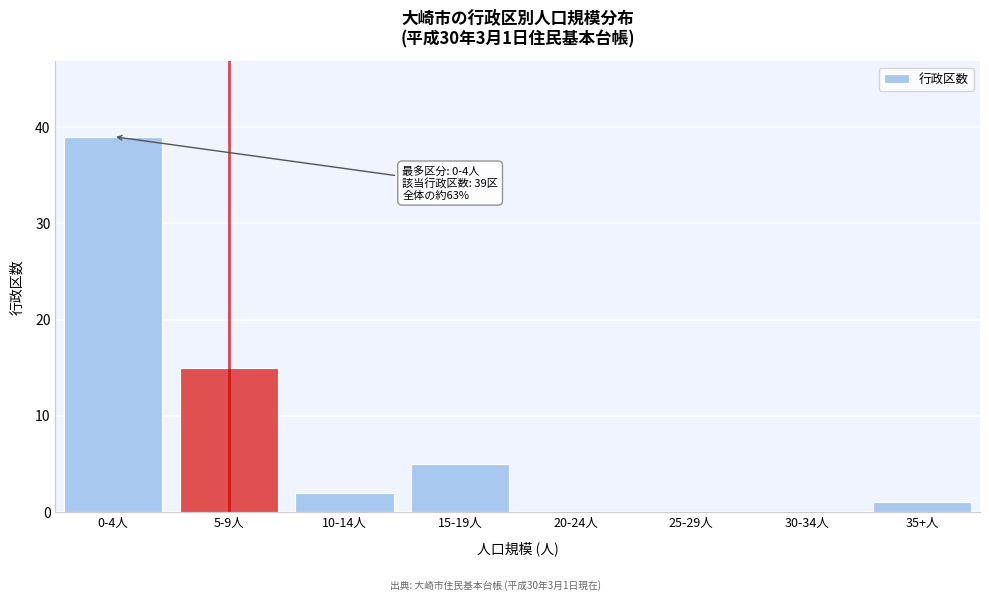

Reading left to right, list all the values displayed in this chart.

0-4人=39	5-9人=15	10-14人=2	15-19人=5	20-24人=0	25-29人=0	30-34人=0	35+人=1